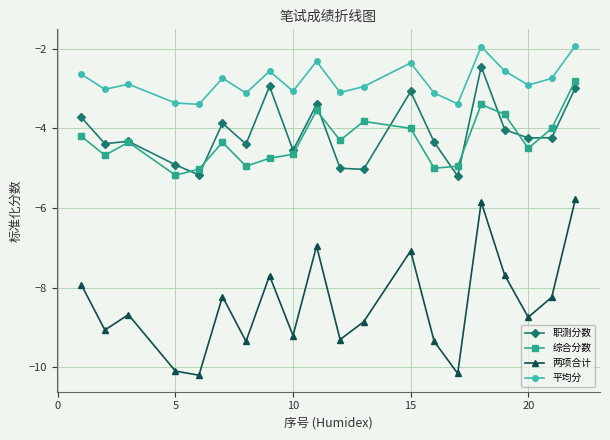

True or false: 两项合计 and 职测分数 cross at least once.

False